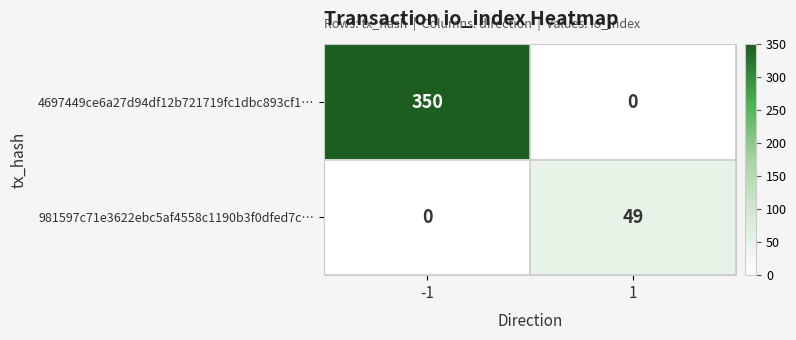

Count the number of data series in this chart.

2